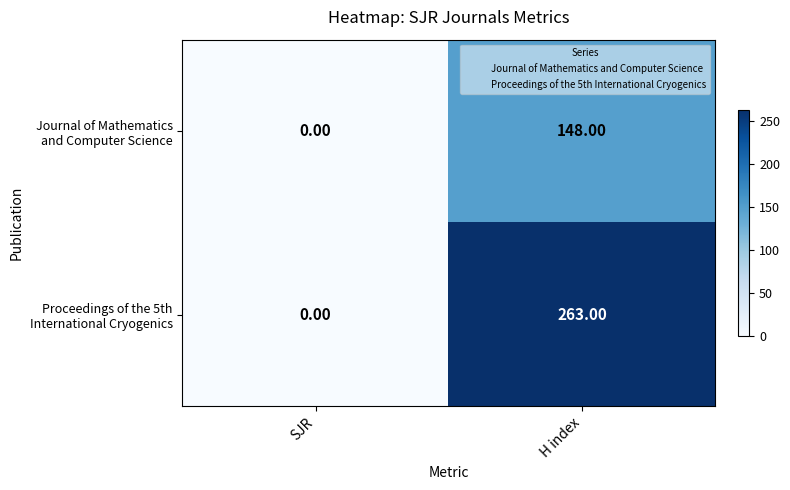

What is the spread (max minus min) of values at H index?

115